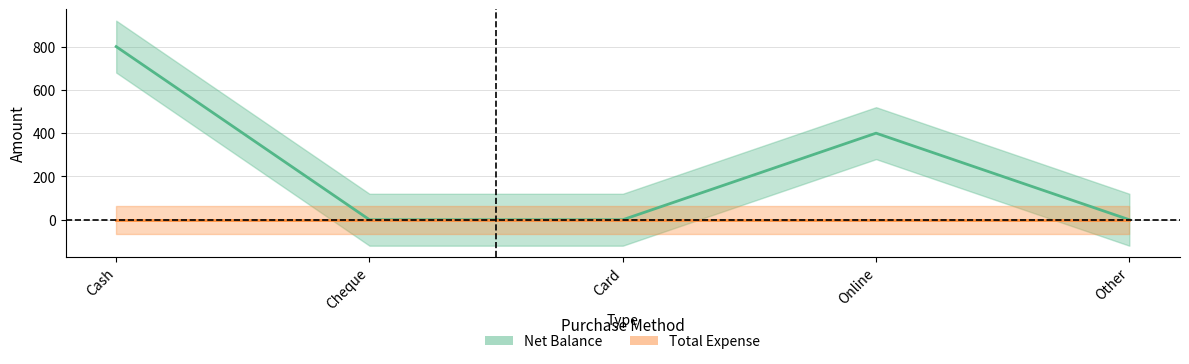

What is the maximum value shown in the chart?

800